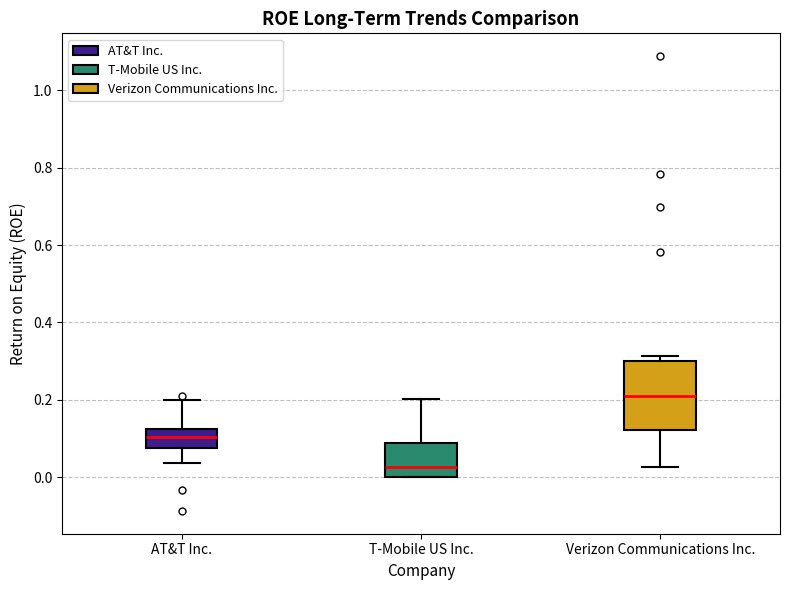

Reading left to right, transcribe this box plot: for each box, give where its median line is, the range the box spans, and where its two whiskers end, as read against the y-axis. The values are not printed on the chart, so give them approximately, as read against the axis.

AT&T Inc.: median 0.10, box 0.08 to 0.12, whiskers 0.04 to 0.20
T-Mobile US Inc.: median 0.02, box 0.00 to 0.08, whiskers 0.00 to 0.20
Verizon Communications Inc.: median 0.20, box 0.12 to 0.30, whiskers 0.02 to 0.32